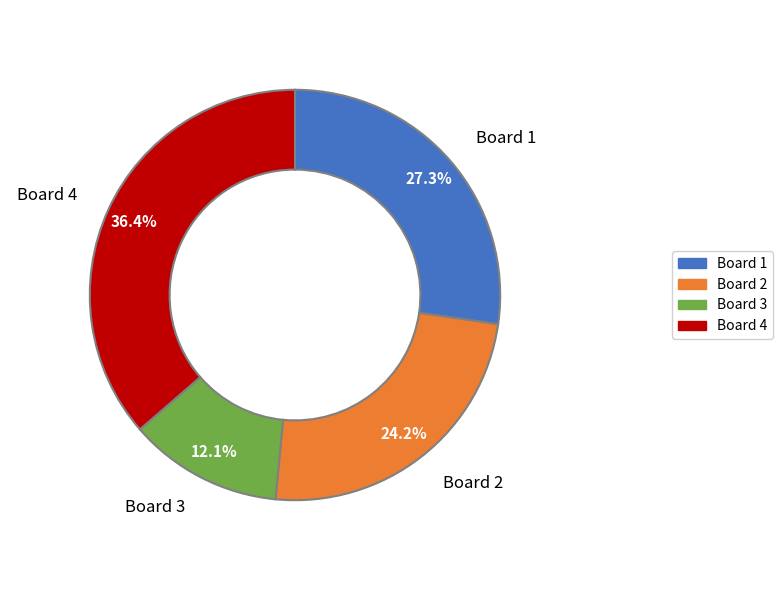

How many segments does this pie chart have?

4